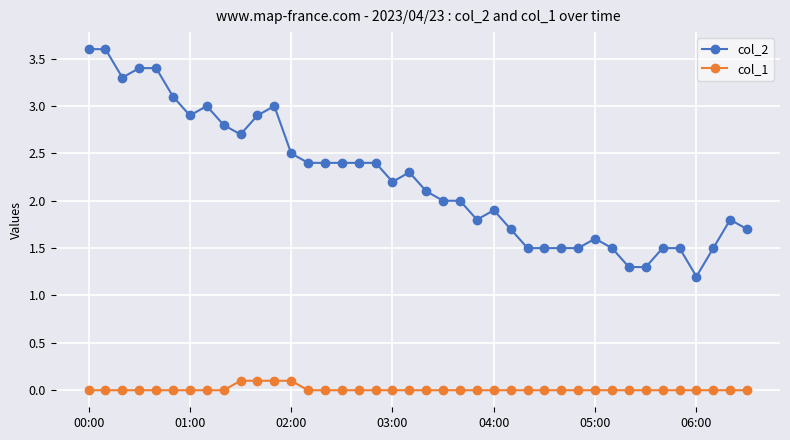

True or false: col_2 has more than 0 points higher than both neighbors.

True